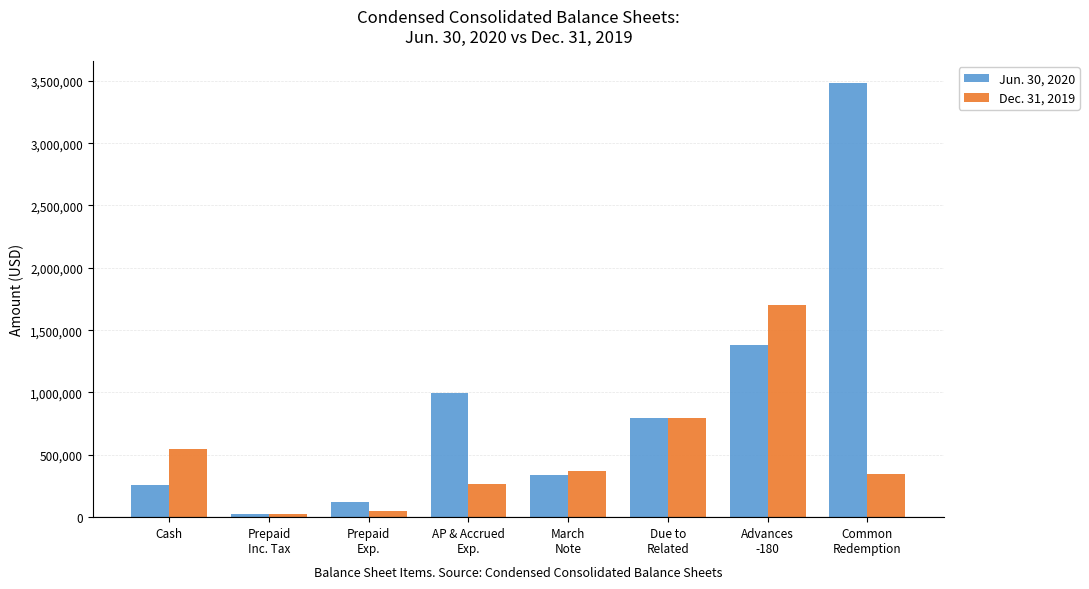

At how many categories does at least one series exceed 2678033?

1